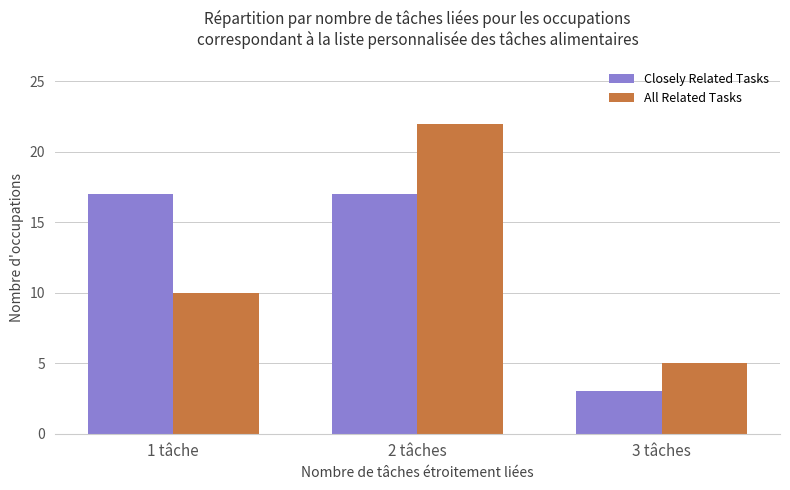

What is the approximate value of Closely Related Tasks at 2 tâches, to the nearest 5?

15